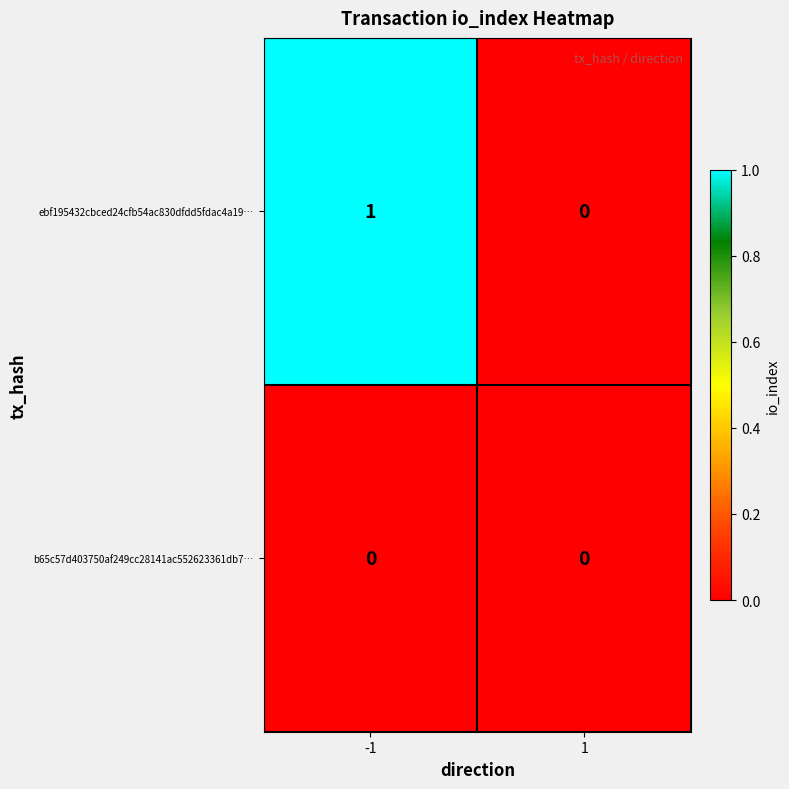

Which category has the highest value across all series?

-1